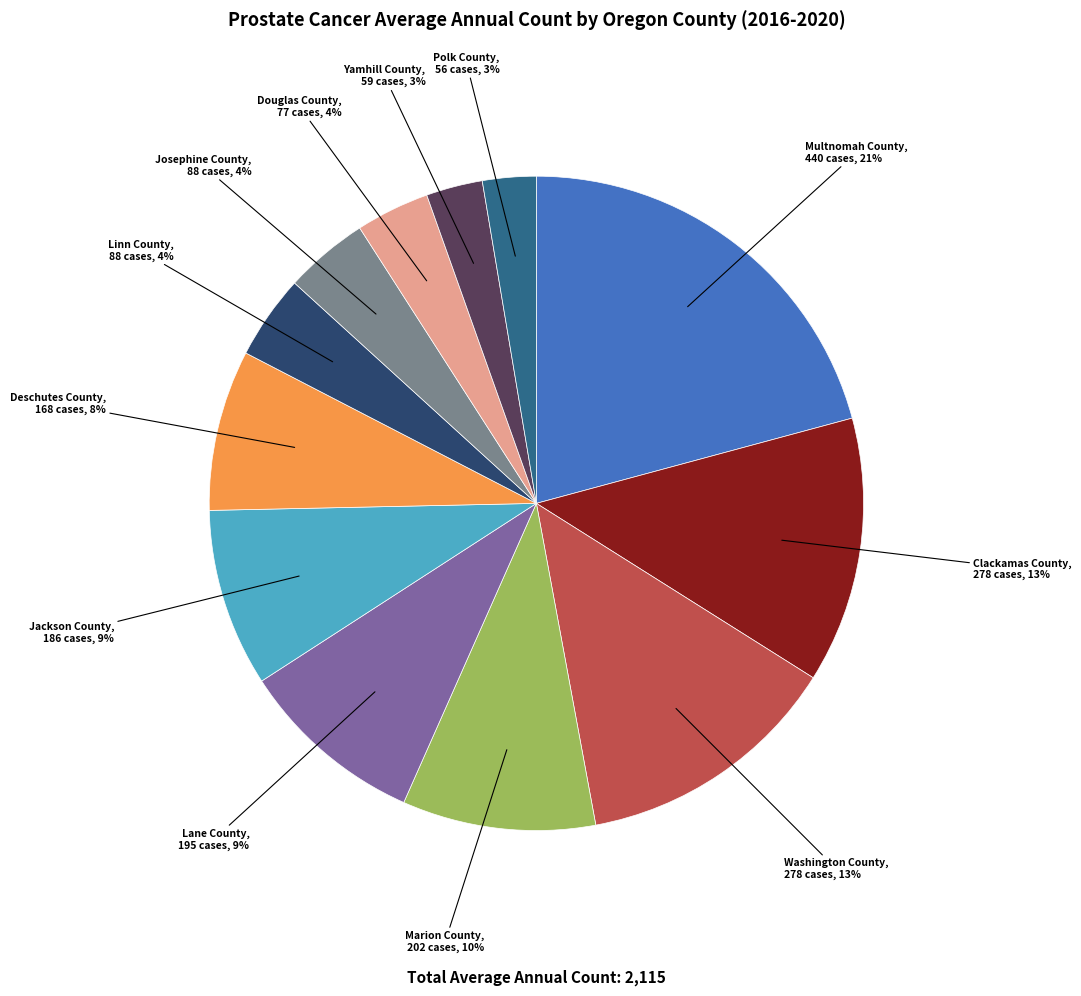

To the nearest percent, what is the difference between the largest and smallest slice percentages?

18%